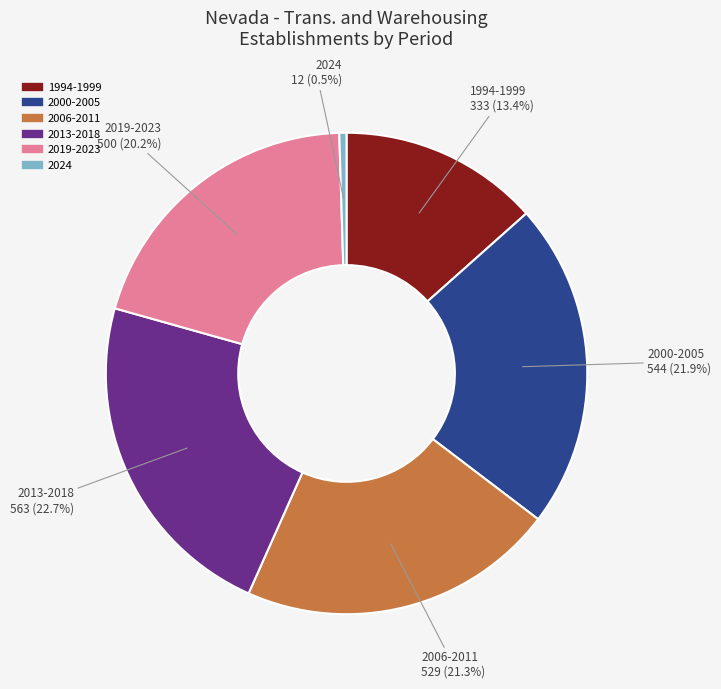

To the nearest percent, what is the difference between the largest and smallest slice percentages?

22%